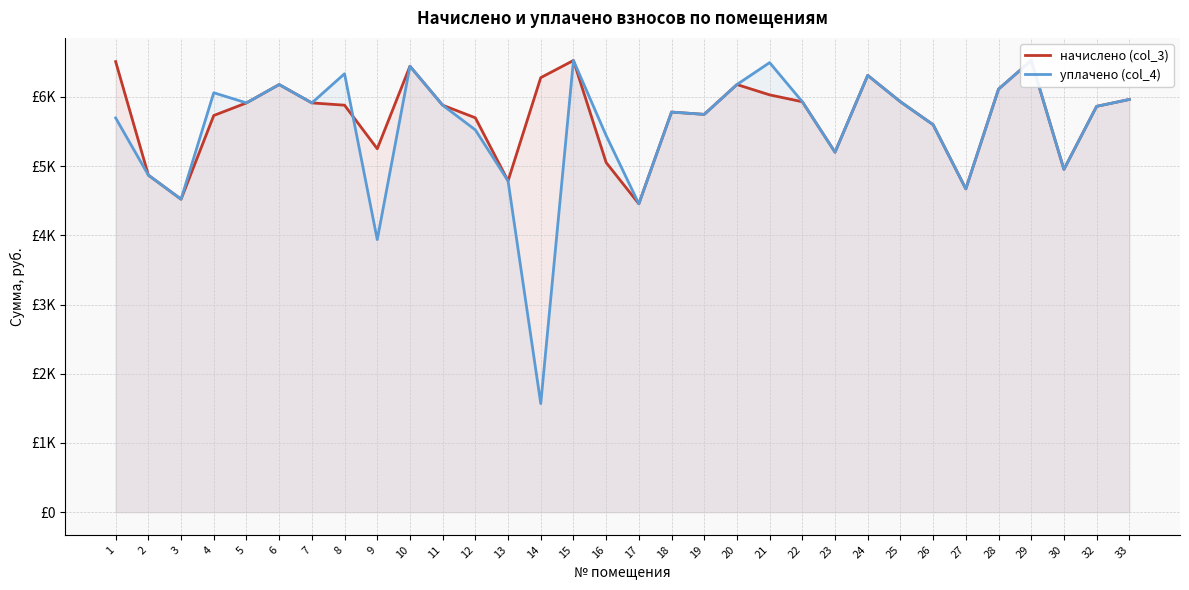

Rank the categories by начислено (col_3) value from highest to lowest.

15, 29, 1, 10, 24, 14, 20, 6, 28, 21, 33, 22, 25, 5, 7, 8, 11, 32, 18, 19, 4, 12, 26, 9, 23, 16, 30, 2, 13, 27, 3, 17